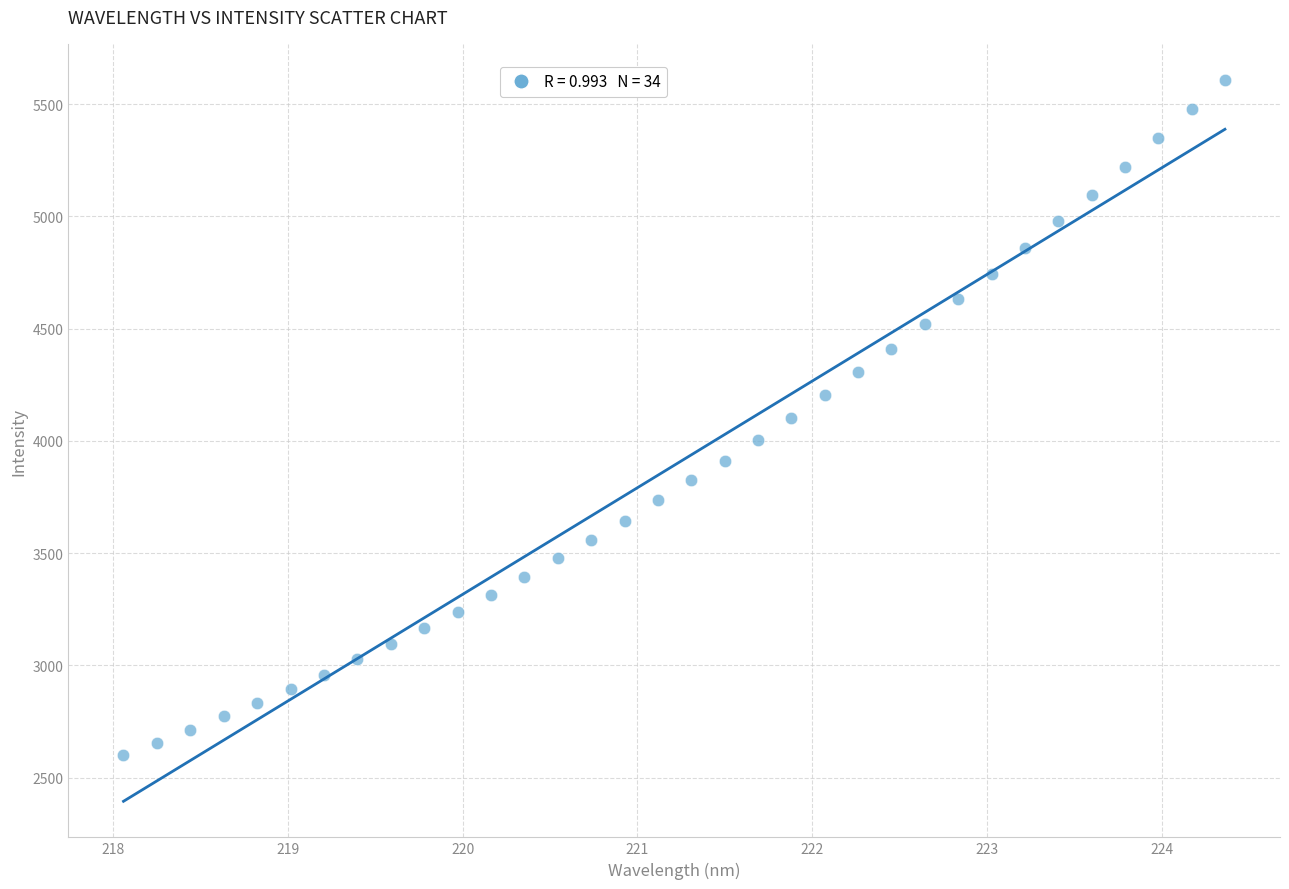

What is the range of X values (max minus min)?

6.3